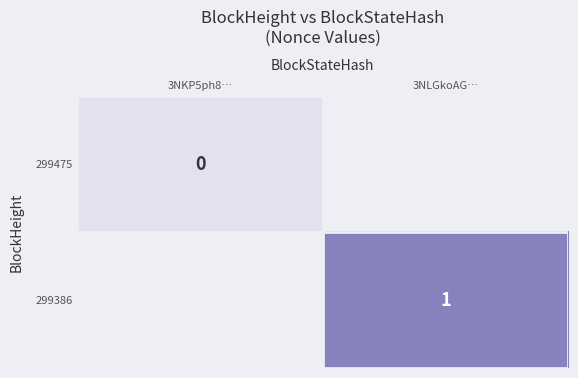

The value of 299386 at 3NLGkoAG… is 2. True or false?

False